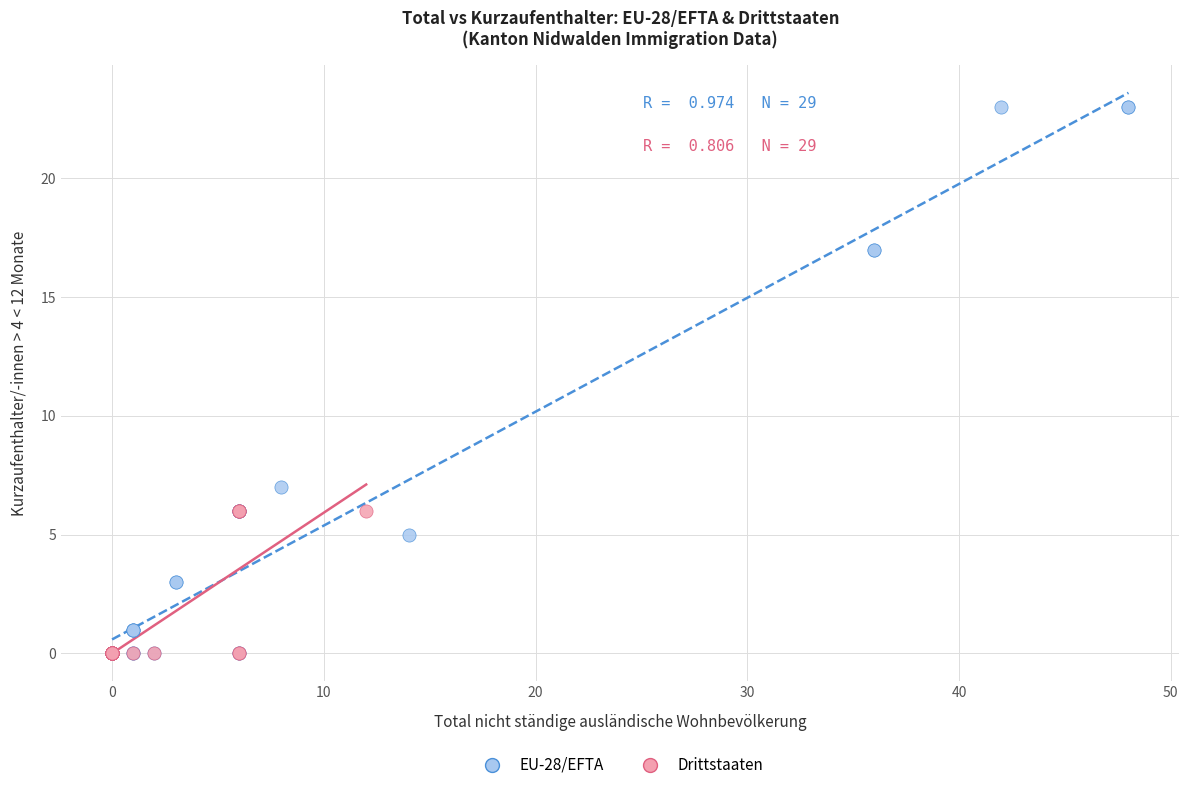

Which series has the widest spread of Y values?

EU-28/EFTA